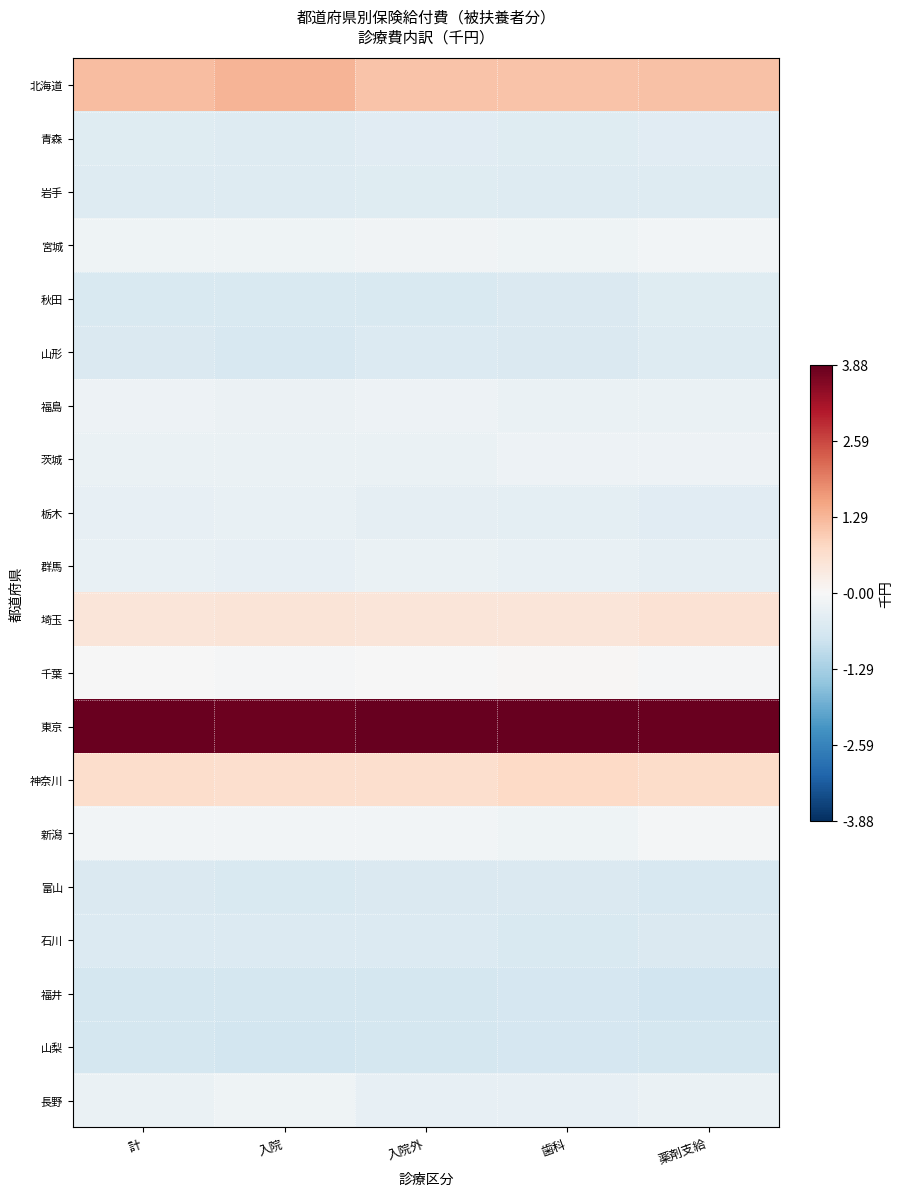

Rank the series by their maximum value, from highest to lowest.

東京, 北海道, 神奈川, 埼玉, 千葉, 新潟, 宮城, 長野, 福島, 茨城, 群馬, 栃木, 青森, 秋田, 岩手, 山形, 石川, 富山, 山梨, 福井